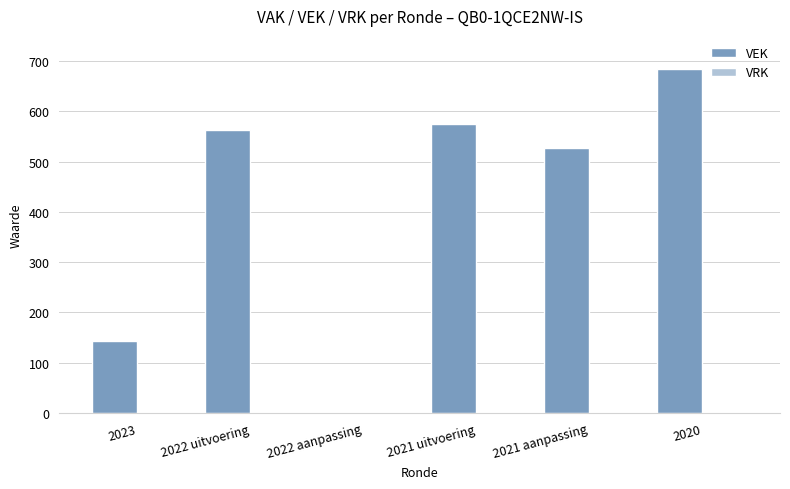

Between 2022 uitvoering and 2023, which is larger?

2022 uitvoering